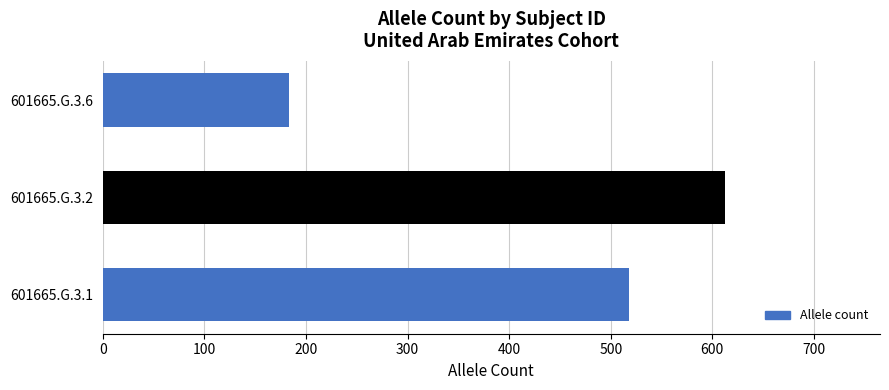

Between 601665.G.3.6 and 601665.G.3.1, which is larger?

601665.G.3.1